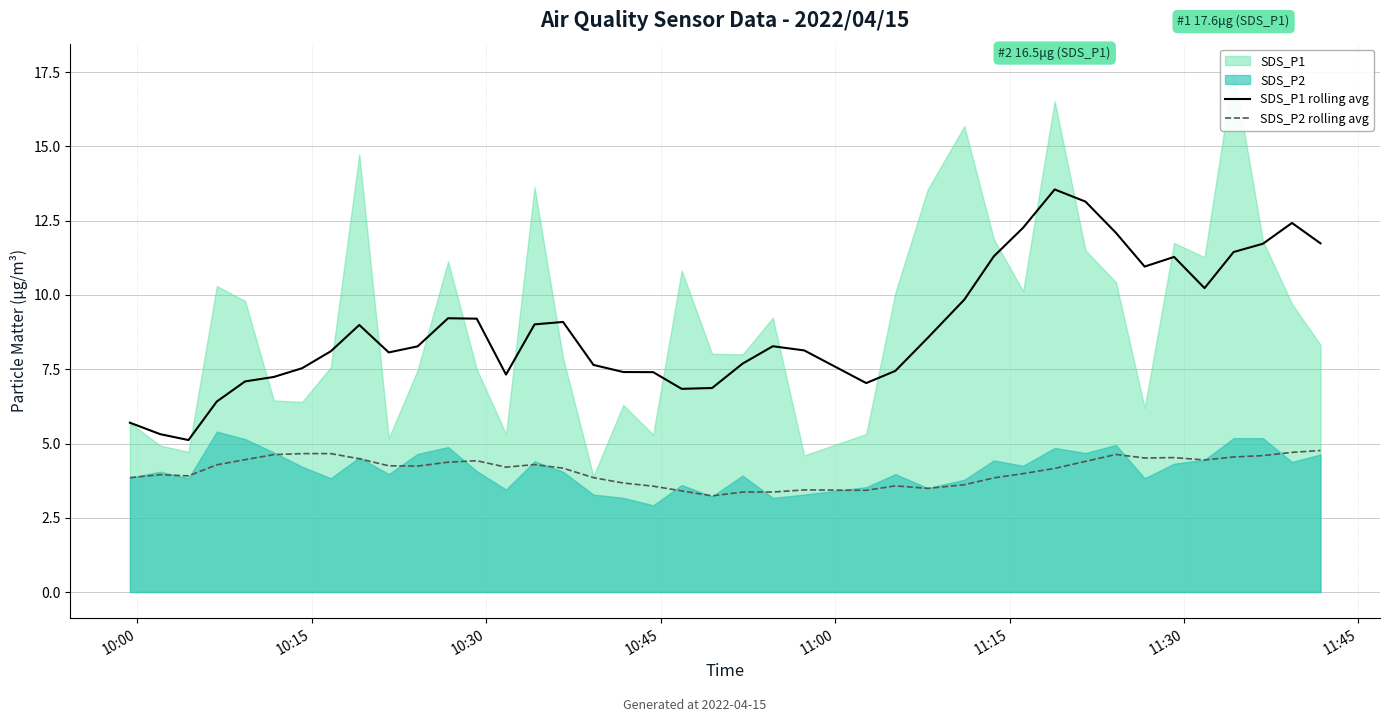

What is the difference between the second highest and second lowest values in the SDS_P1 rolling avg series?

7.8